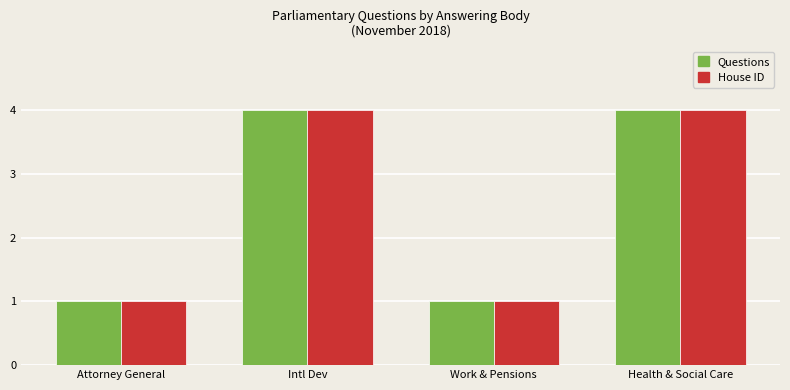

How many data points does each series have?

4